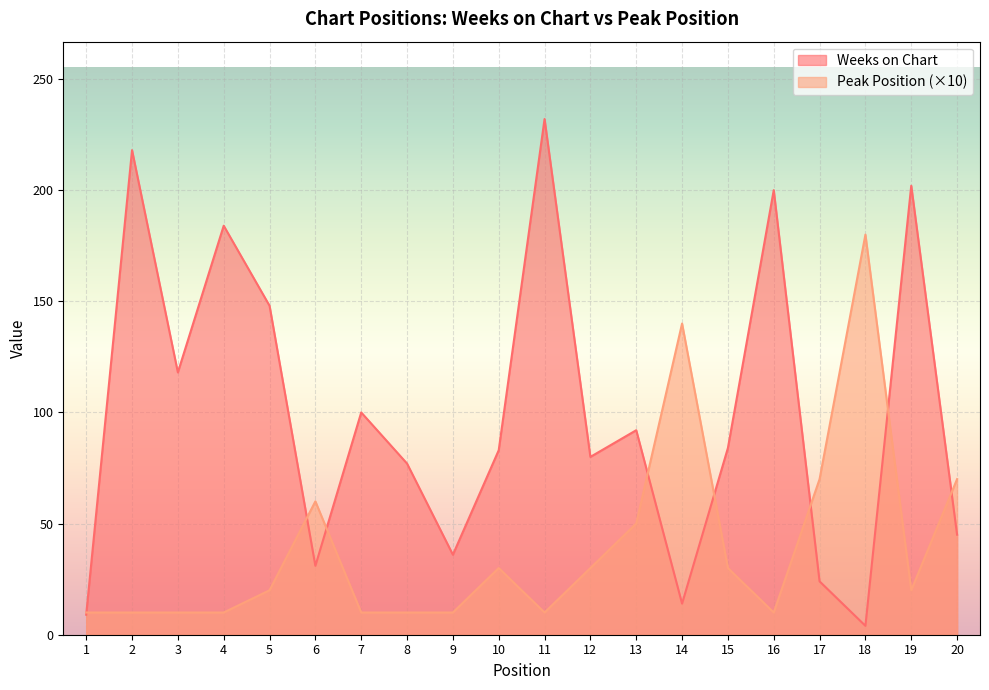

True or false: Peak Position has a value of 90 at 6.

False